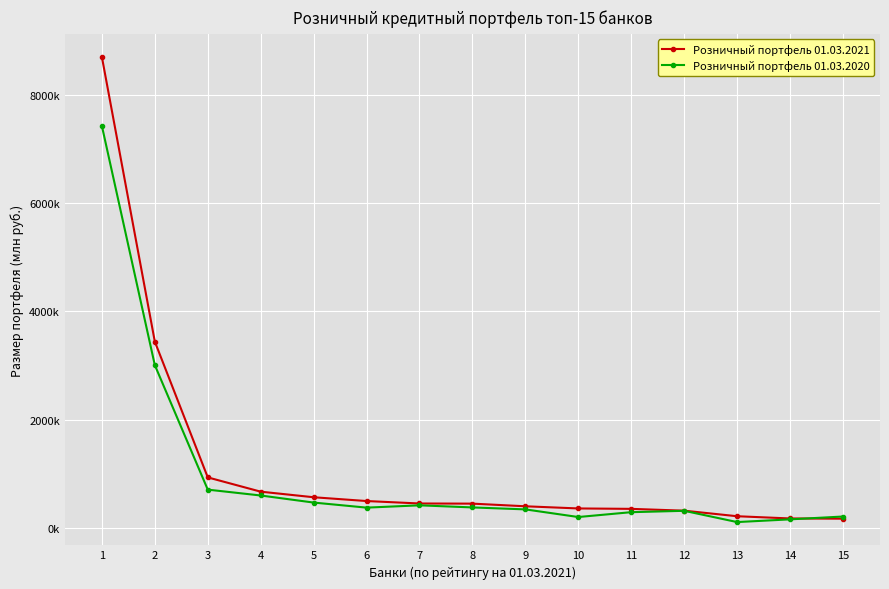

Read the Розничный портфель 01.03.2021 value at 13.

219841.2